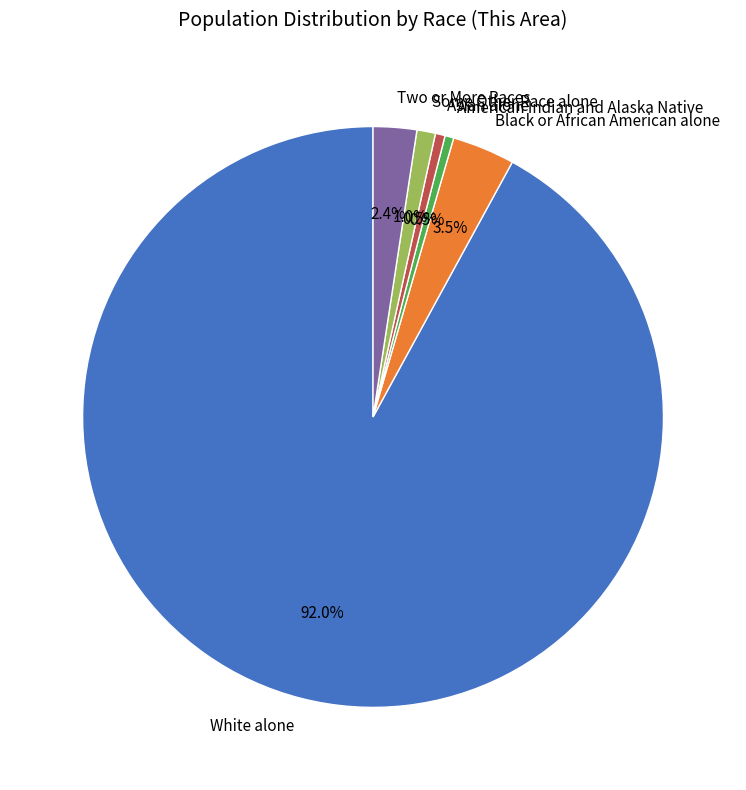

How many slices are in this pie chart?

6